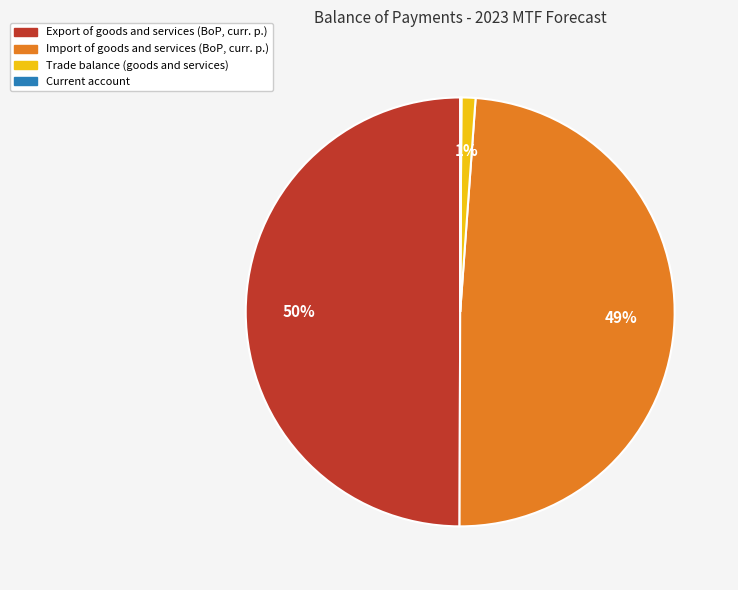

Which has a higher value, Export of goods and services (BoP, curr. p.) or Trade balance (goods and services)?

Export of goods and services (BoP, curr. p.)